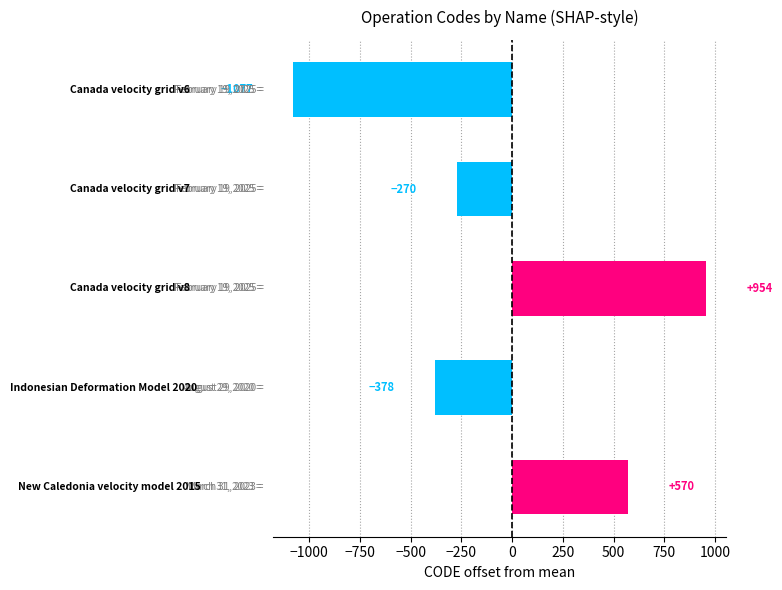

What is the value of the 3rd bar from the top?

954